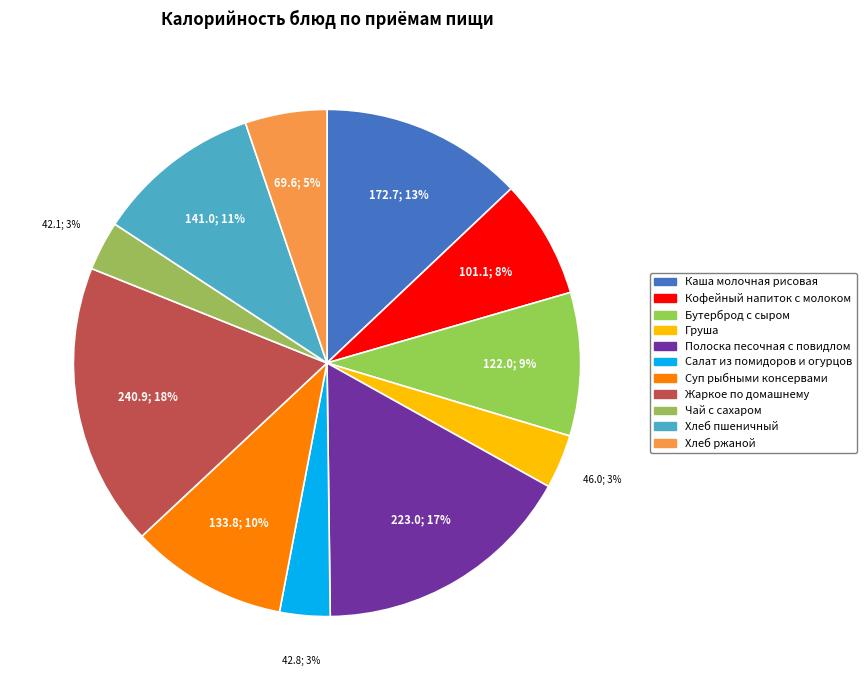

To the nearest percent, what is the combined percentage of Хлеб ржаной and Каша молочная рисовая?

18%